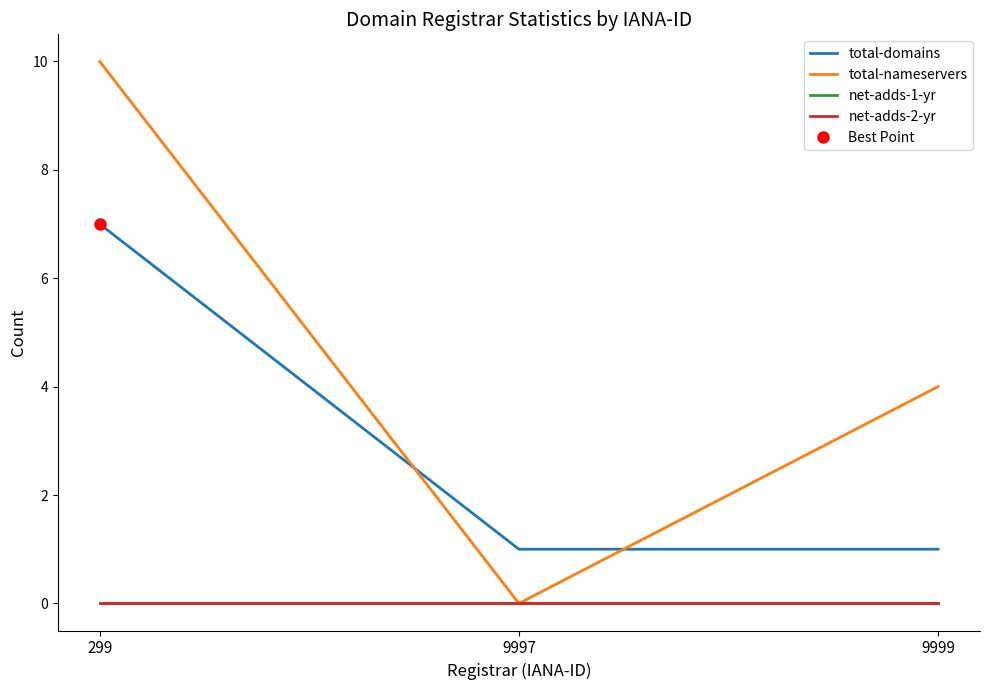

Reading left to right, list all the values displayed in this chart.

total-domains: 7	1	1
total-nameservers: 10	0	4
net-adds-1-yr: 0	0	0
net-adds-2-yr: 0	0	0